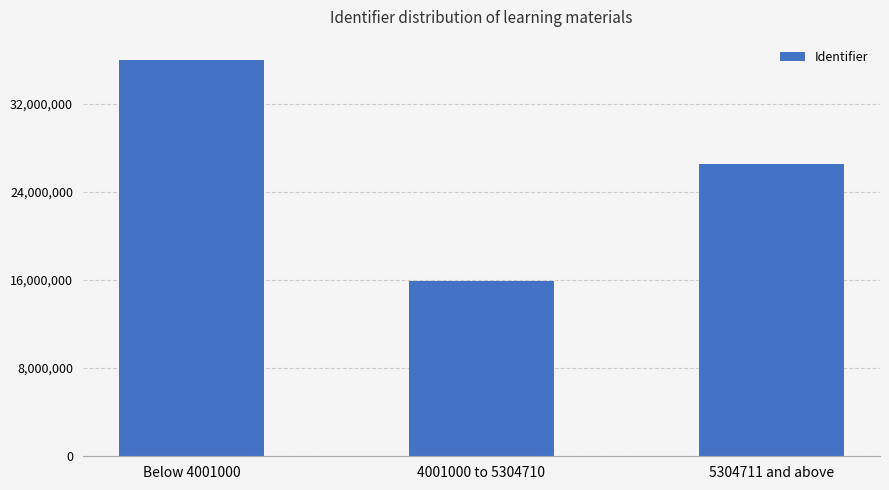

List the labels in order of value, smallest first.

4001000 to 5304710, 5304711 and above, Below 4001000